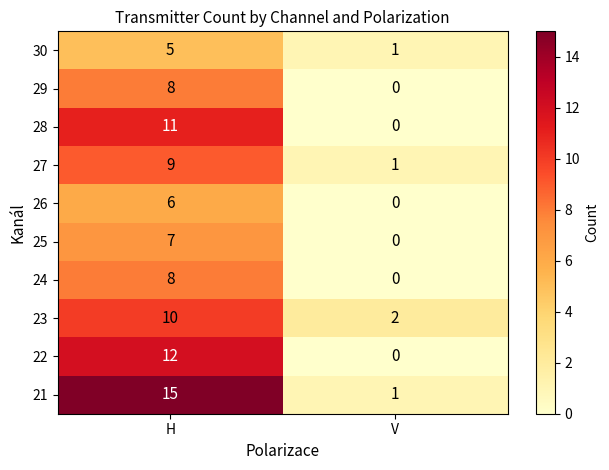

What is the difference between the 23 values at V and H?

8